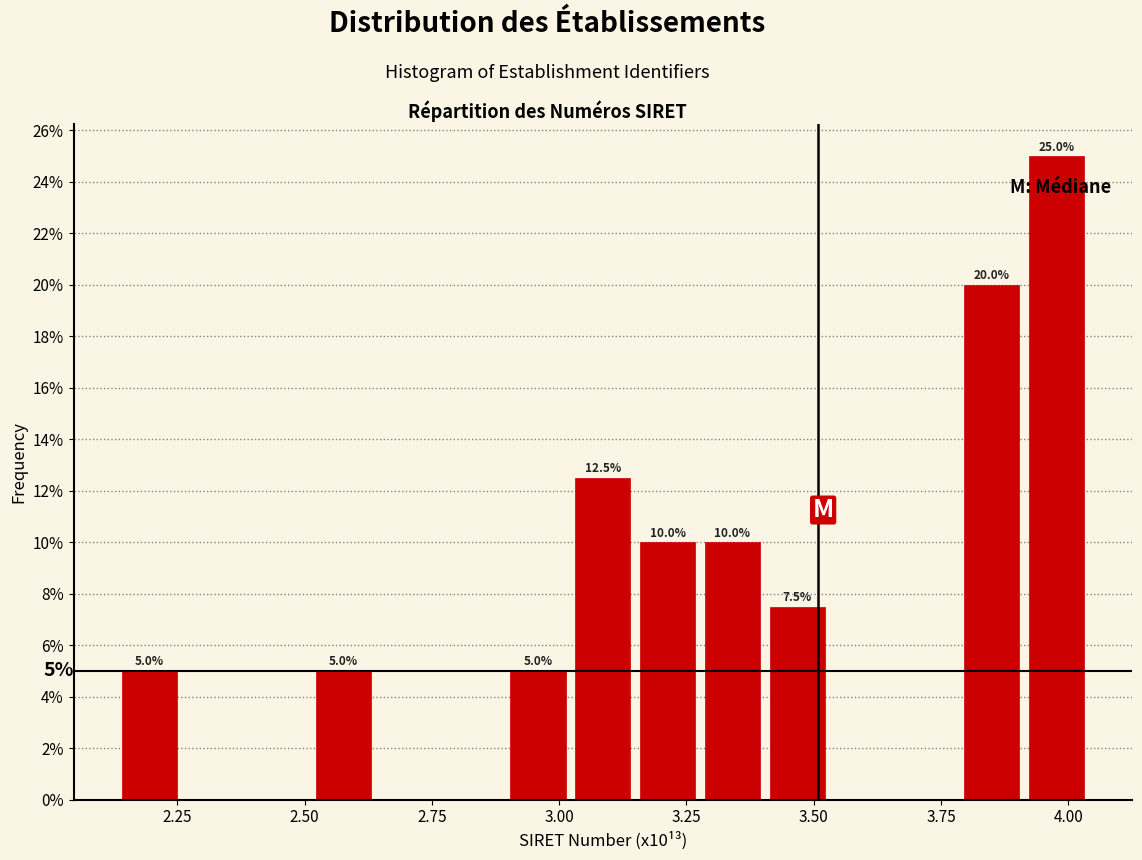

Read against the x-axis, roughly where is the centre of the tallest bar?

4.00